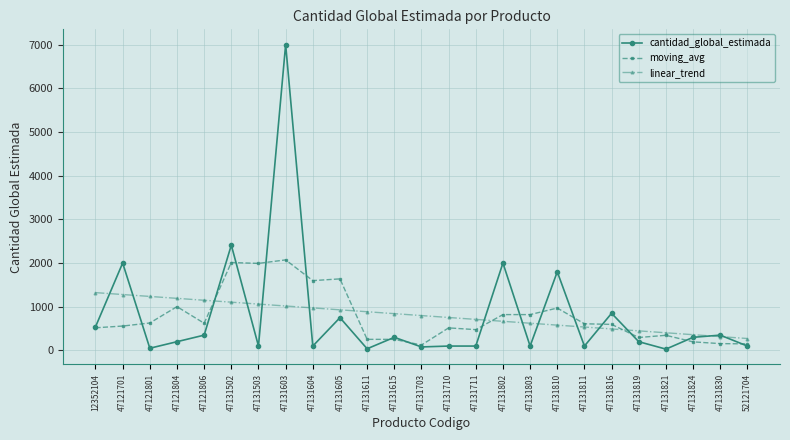

At which label does linear_trend first exceed 797?

12352104